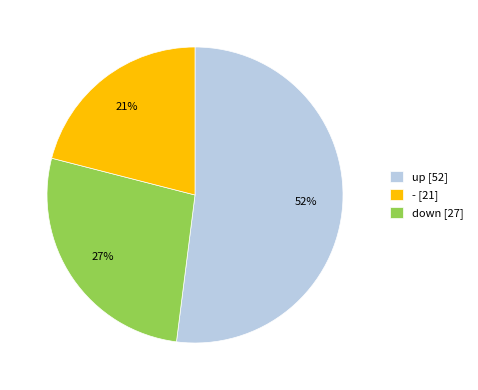

The up [52] slice represents 52% of the pie. True or false?

True